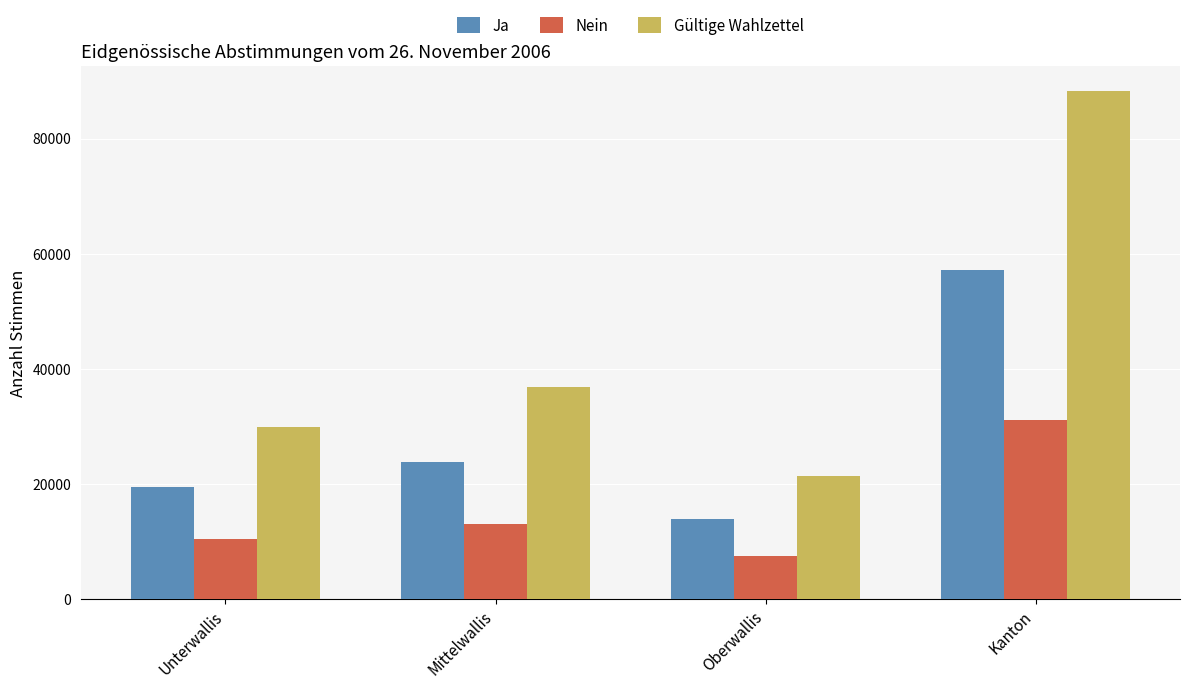

What is the difference between the maximum and second lowest values in the Gültige Wahlzettel series?

58314